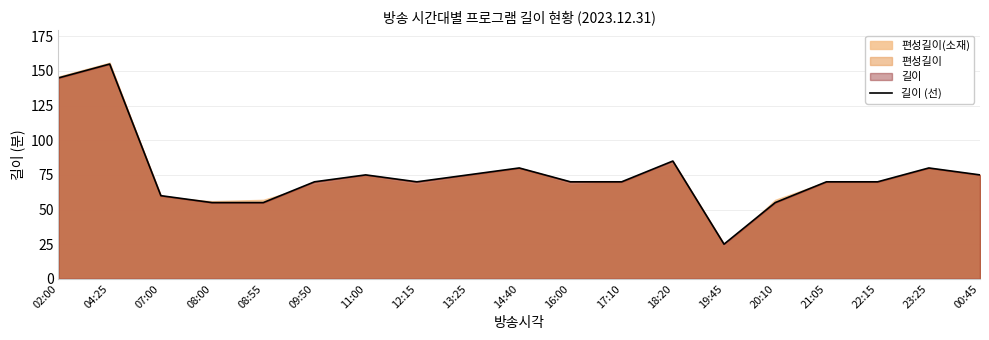

What is the approximate value at 23:25, to the nearest 50?

100